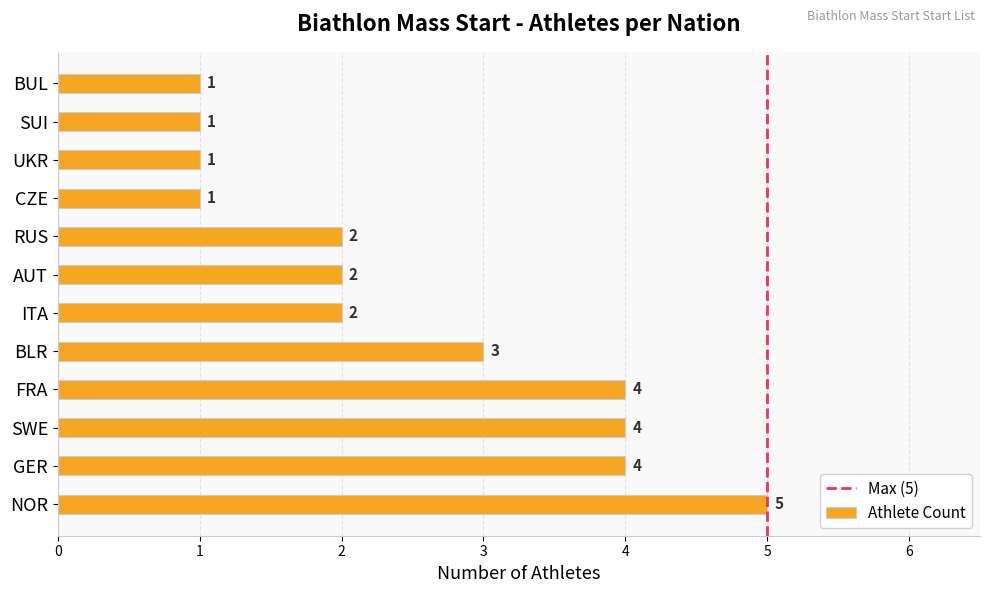

Reading bottom to top, transcribe all the data shown in this chart.

NOR=5	GER=4	SWE=4	FRA=4	BLR=3	ITA=2	AUT=2	RUS=2	CZE=1	UKR=1	SUI=1	BUL=1